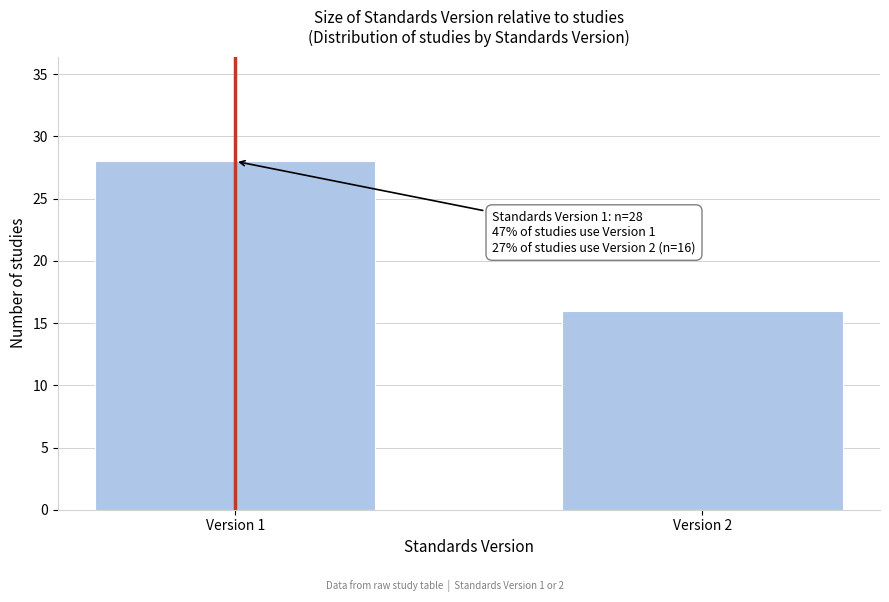

Reading left to right, list all the values displayed in this chart.

Version 1=28	Version 2=16